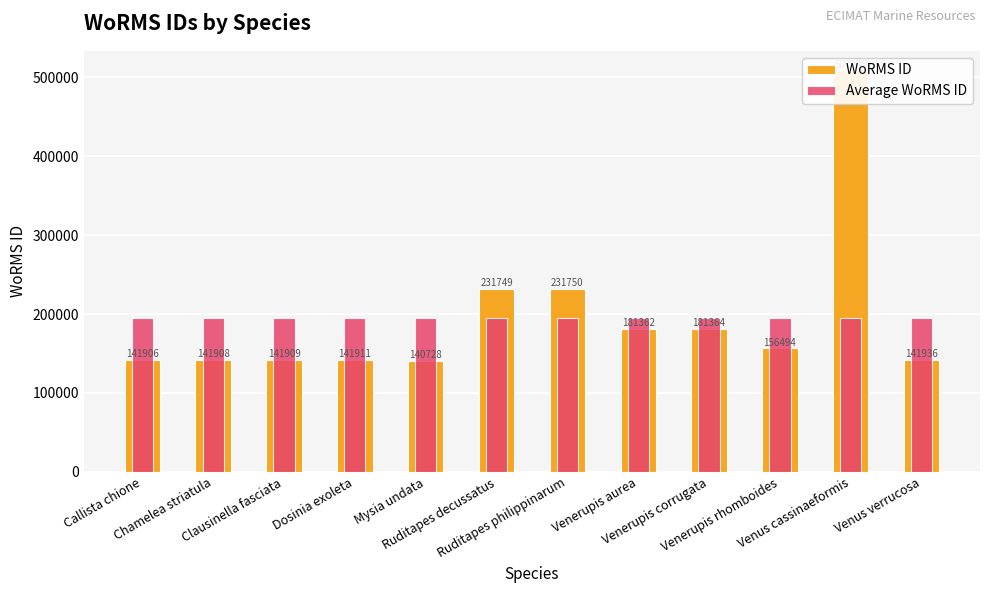

What is the label of the 11th bar from the left?

Venus cassinaeformis